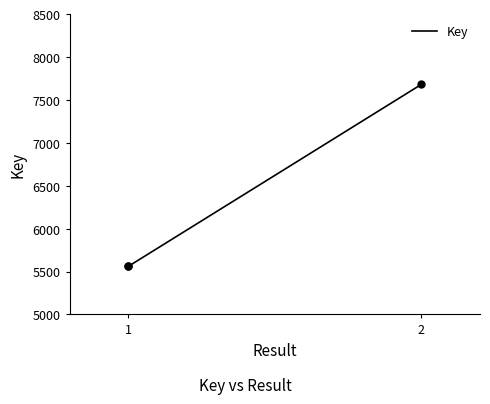

The value at 2 is 3291. True or false?

False